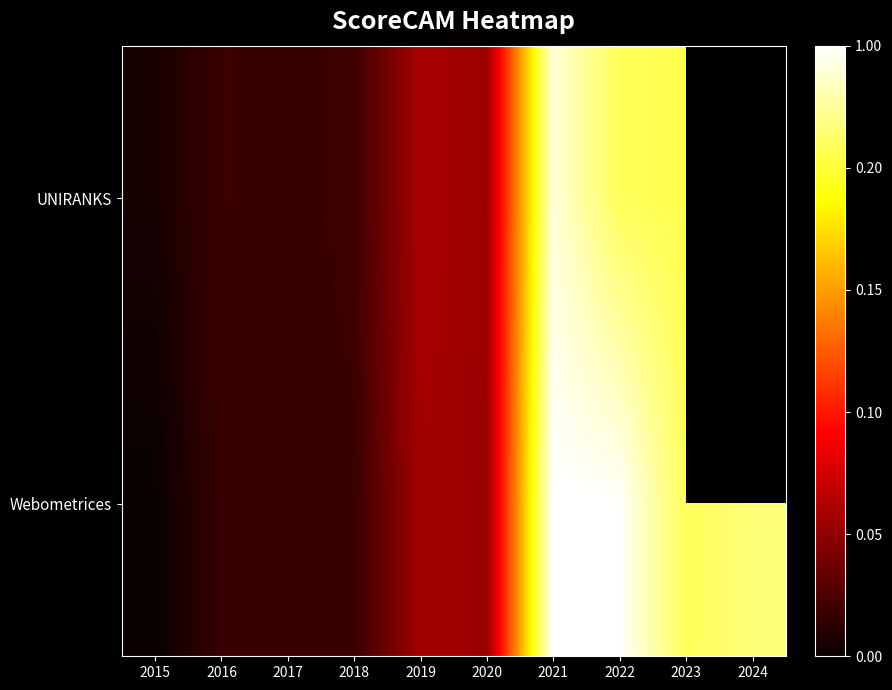

At which category does the chart reach its minimum across all series?

2015